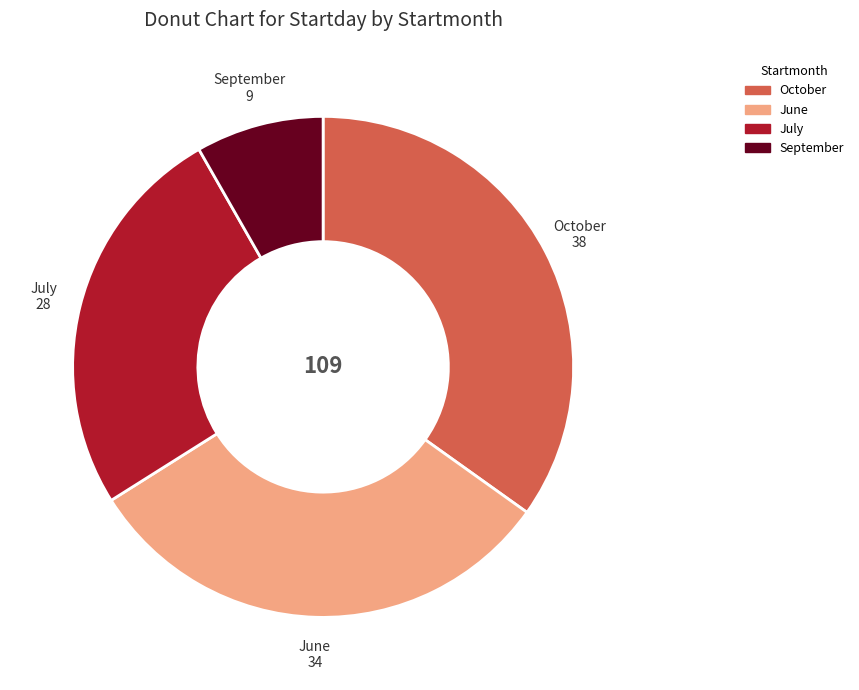

What is the largest slice in the pie chart?

October